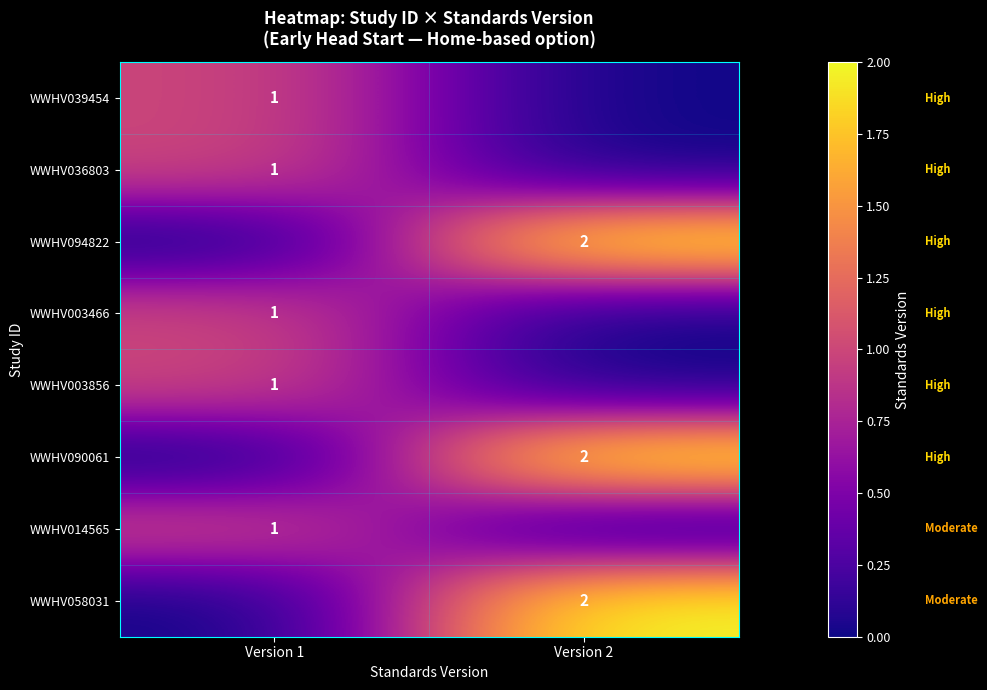

At which category does the chart reach its minimum across all series?

Version 2